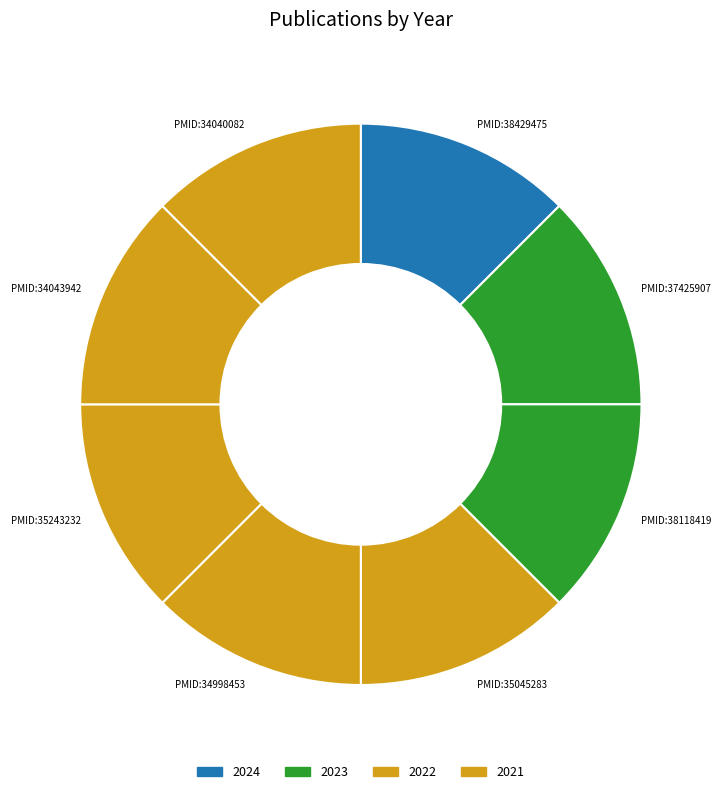

Approximately how many times larger is the value at PMID:34998453 compared to PMID:38429475?

1.0